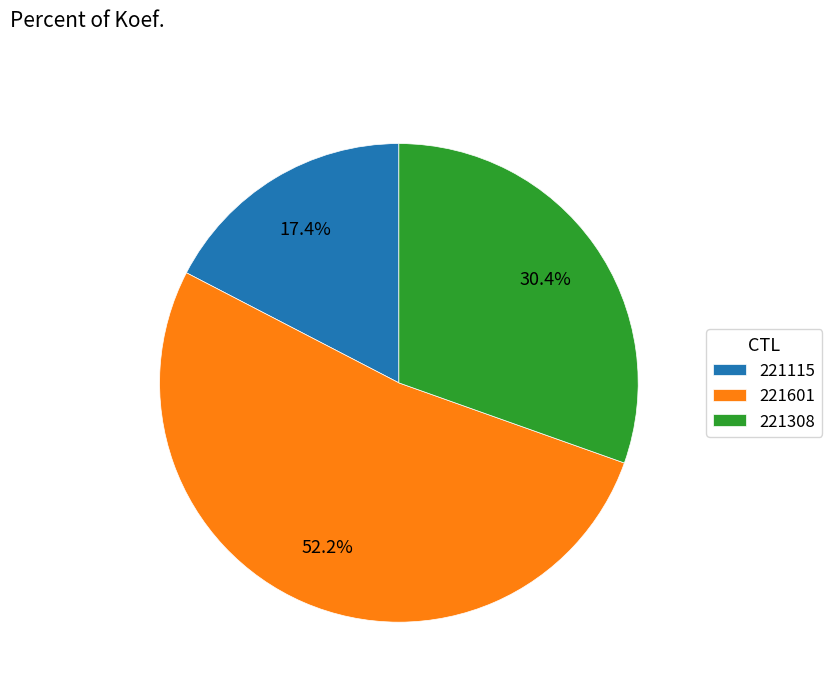

Is it true that 221115 is 17% of the pie?

True